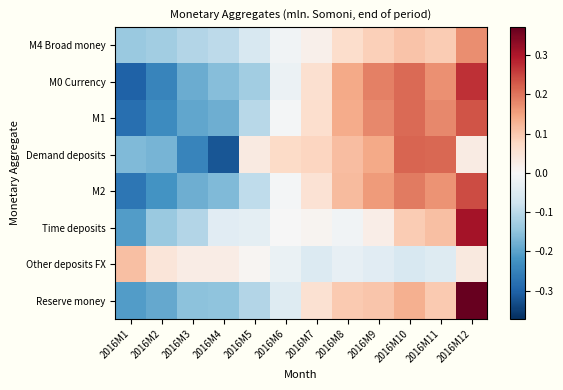

At how many categories does at least one series exceed 0?

12